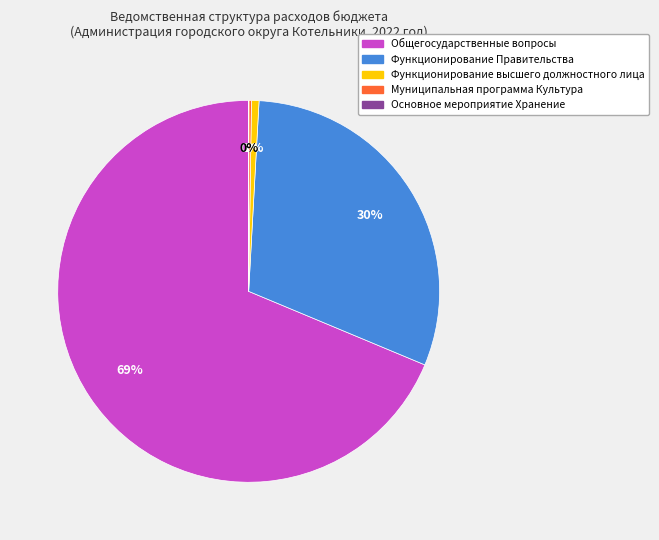

The Функционирование высшего должностного лица slice represents 11% of the pie. True or false?

False